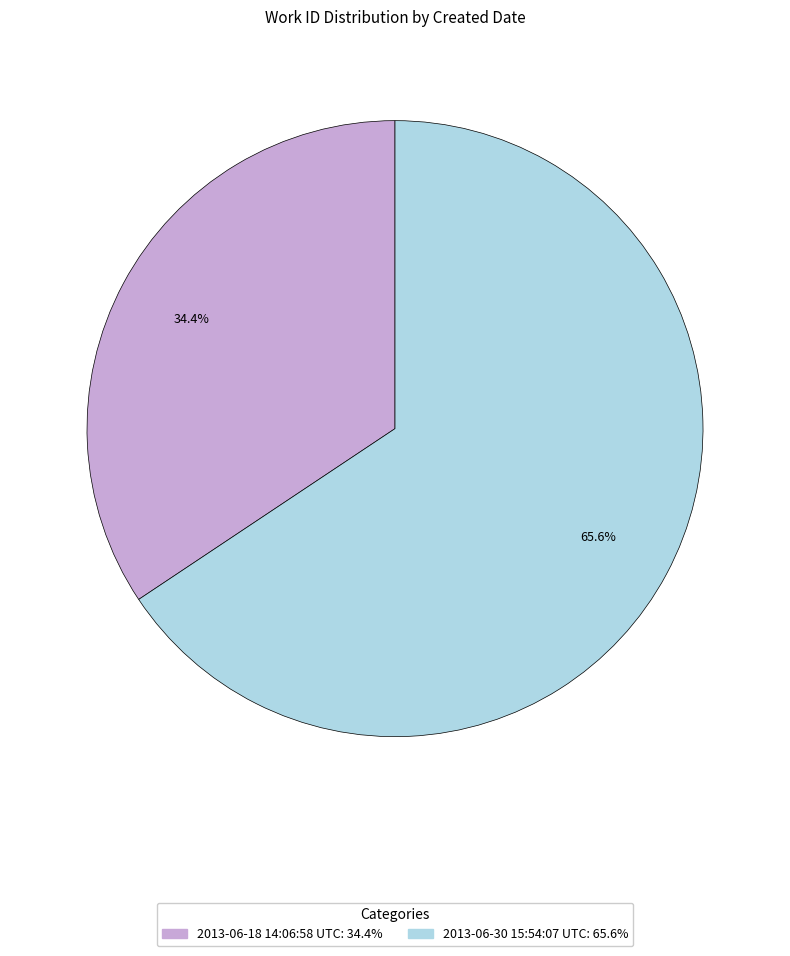

To the nearest percent, what is the combined percentage of 2013-06-18 14:06:58 UTC and 2013-06-30 15:54:07 UTC?

100%